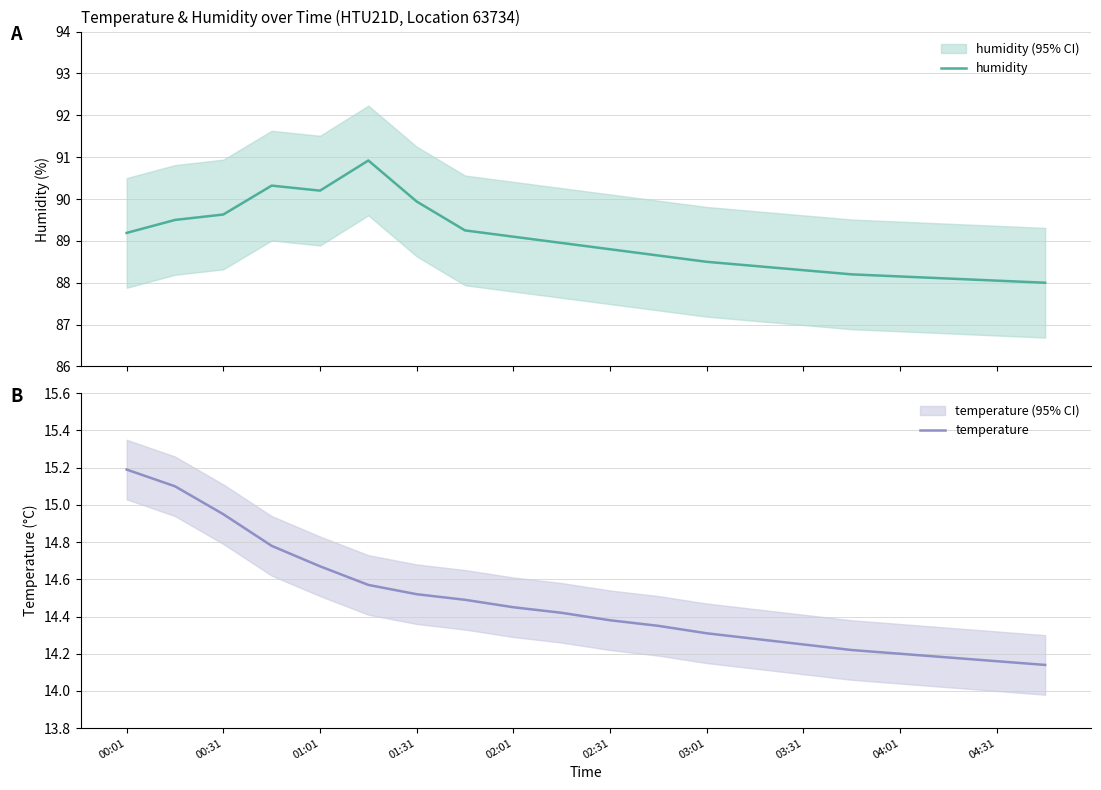

List the series in order of their overall mean, highest first.

humidity, temperature